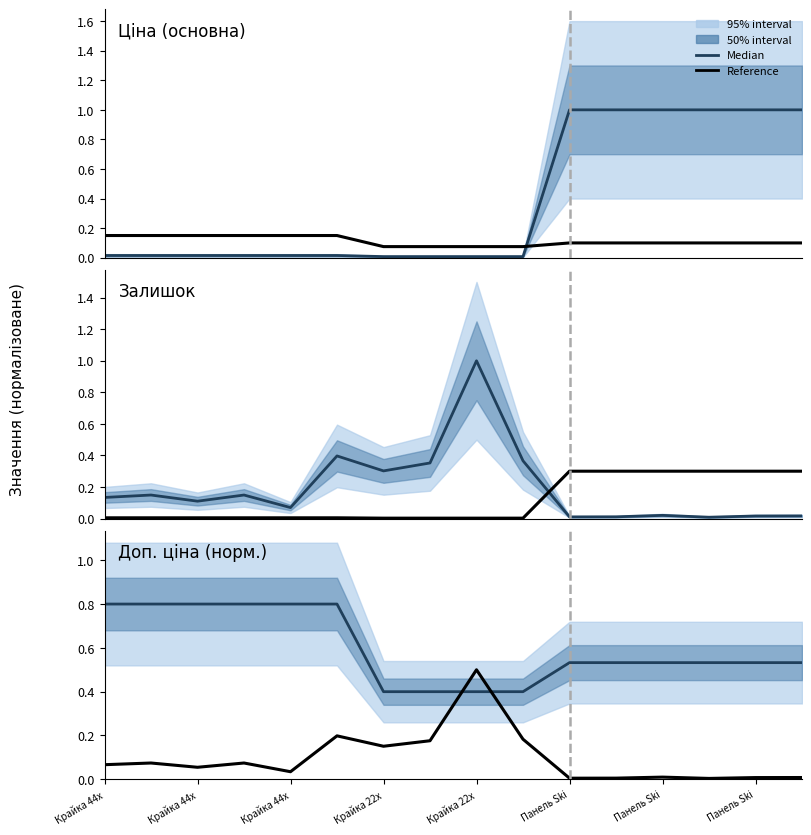

True or false: Median has more than 0 interior local peaks.

False